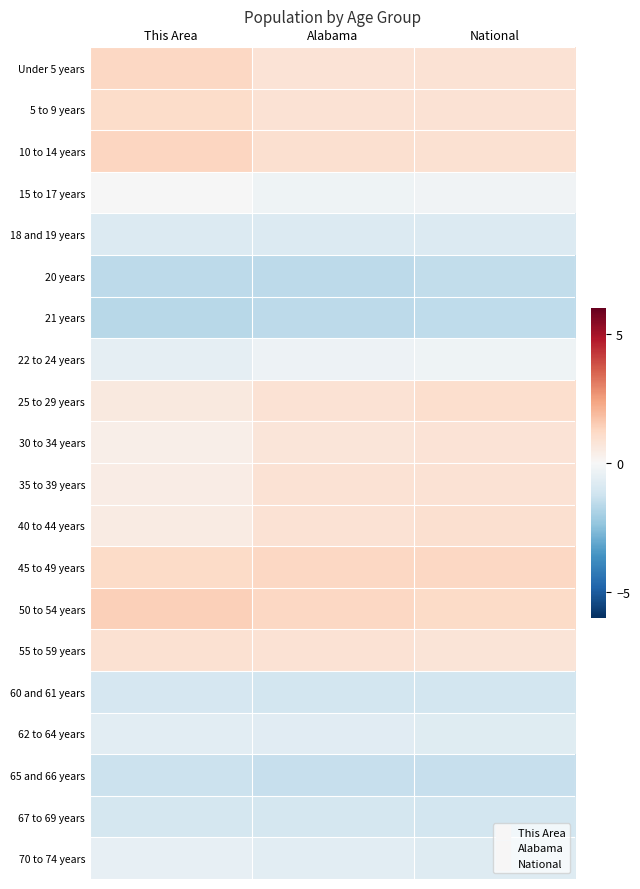

How many series are shown in this chart?

20